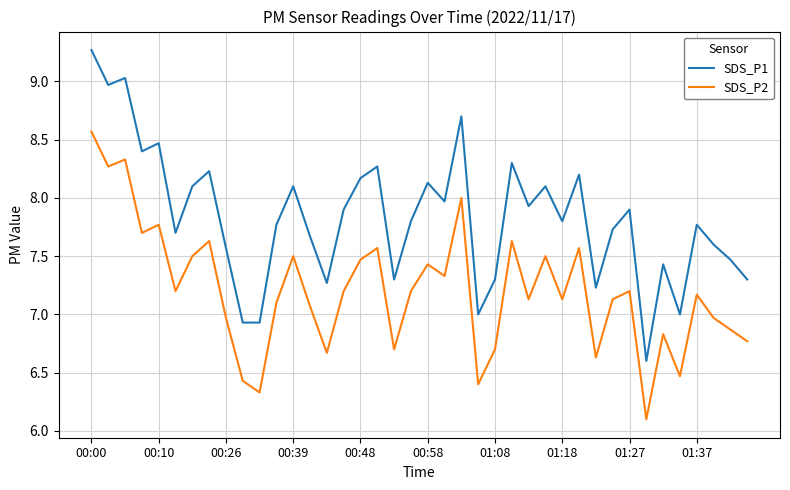

Reading left to right, list all the values displayed in this chart.

SDS_P1: 9.3	9.0	9.0	8.4	8.5	7.7	8.1	8.2	7.6	6.9	6.9	7.8	8.1	7.7	7.3	7.9	8.2	8.3	7.3	7.8	8.1	8.0	8.7	7.0	7.3	8.3	7.9	8.1	7.8	8.2	7.2	7.7	7.9	6.6	7.4	7.0	7.8	7.6	7.5	7.3
SDS_P2: 8.6	8.3	8.3	7.7	7.8	7.2	7.5	7.6	7.0	6.4	6.3	7.1	7.5	7.1	6.7	7.2	7.5	7.6	6.7	7.2	7.4	7.3	8.0	6.4	6.7	7.6	7.1	7.5	7.1	7.6	6.6	7.1	7.2	6.1	6.8	6.5	7.2	7.0	6.9	6.8